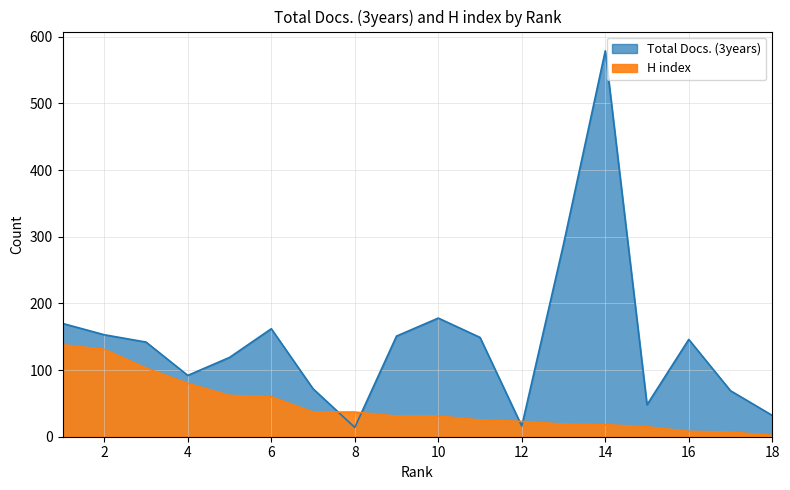

Reading left to right, what are all the values shown in this chart?

Total Docs. (3years): 170	153	142	92	119	162	72	14	151	178	149	16	289	579	48	146	69	32
H index: 138	131	103	80	62	60	37	37	31	31	25	23	19	18	15	8	7	2